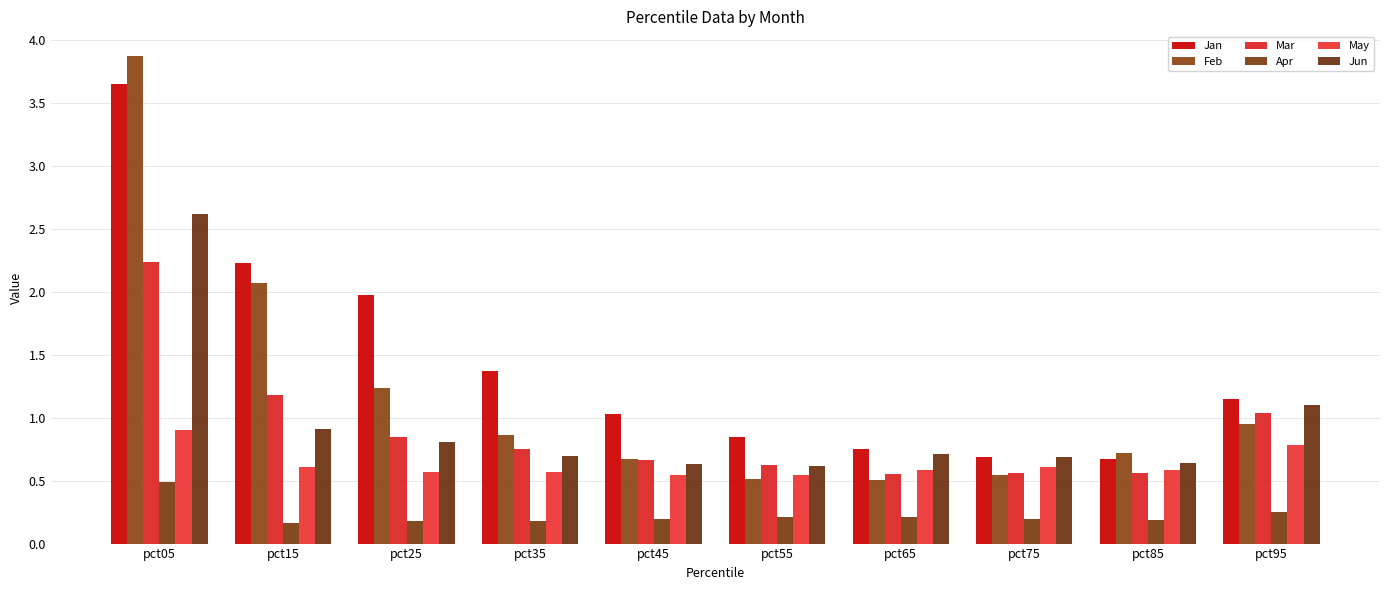

Reading left to right, what are all the values shown in this chart?

Jan: 3.7	2.2	2.0	1.4	1.0	0.8	0.8	0.7	0.7	1.1
Feb: 3.9	2.1	1.2	0.9	0.7	0.5	0.5	0.5	0.7	0.9
Mar: 2.2	1.2	0.8	0.8	0.7	0.6	0.6	0.6	0.6	1.0
Apr: 0.5	0.2	0.2	0.2	0.2	0.2	0.2	0.2	0.2	0.3
May: 0.9	0.6	0.6	0.6	0.5	0.5	0.6	0.6	0.6	0.8
Jun: 2.6	0.9	0.8	0.7	0.6	0.6	0.7	0.7	0.6	1.1